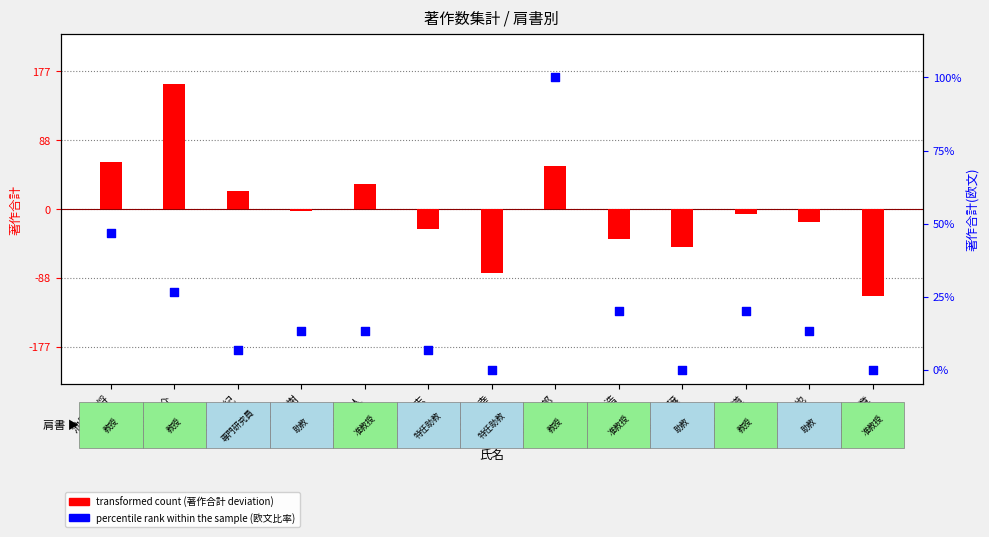

Which series reaches the maximum Y coordinate?

transformed count (著作合計 deviation)